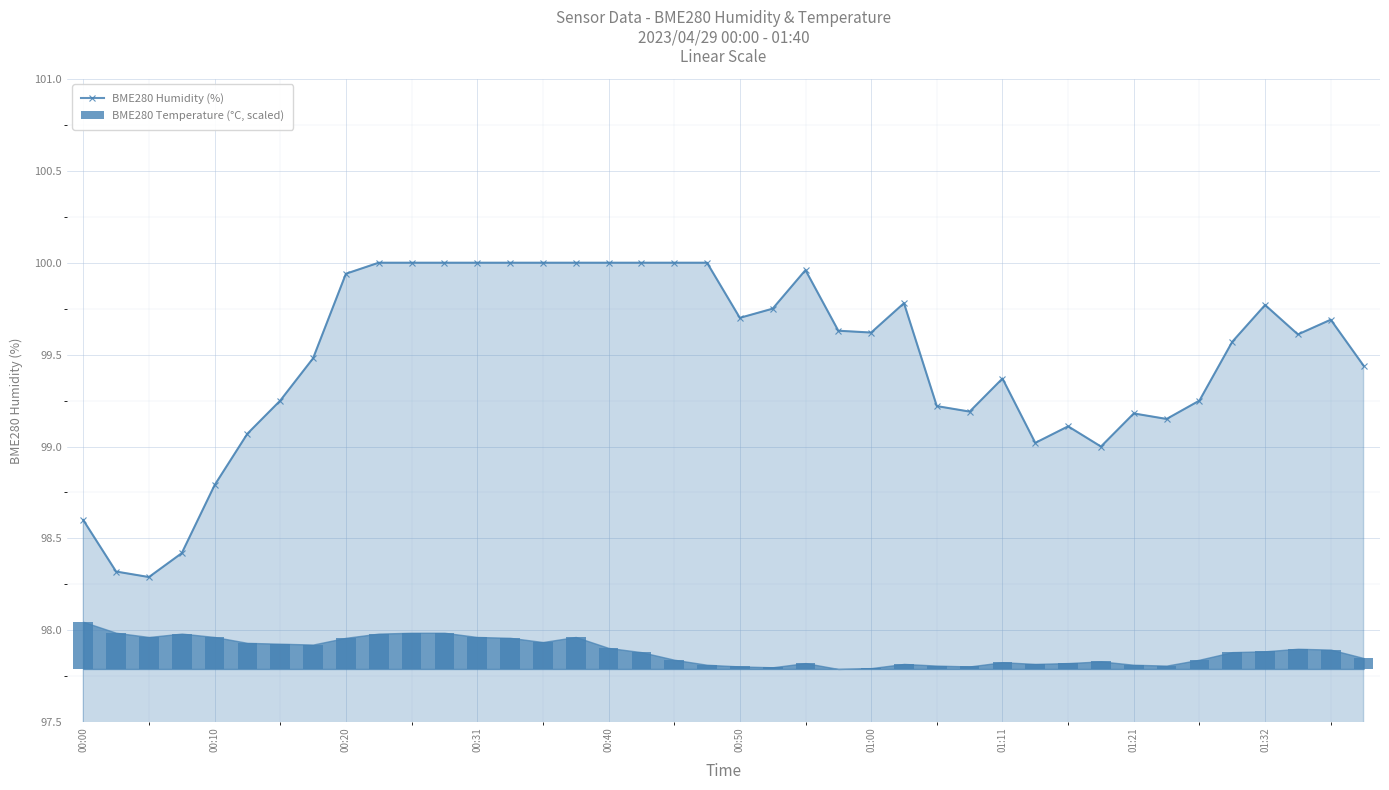

What is the value of the BME280 Humidity (%) bar at the 16th from the left?

100.0